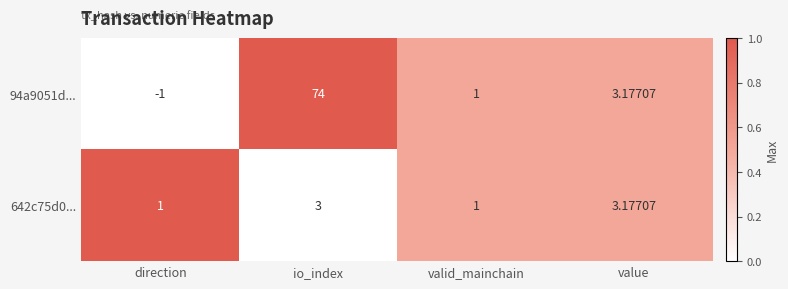

At which category is the sum across all series the highest?

io_index